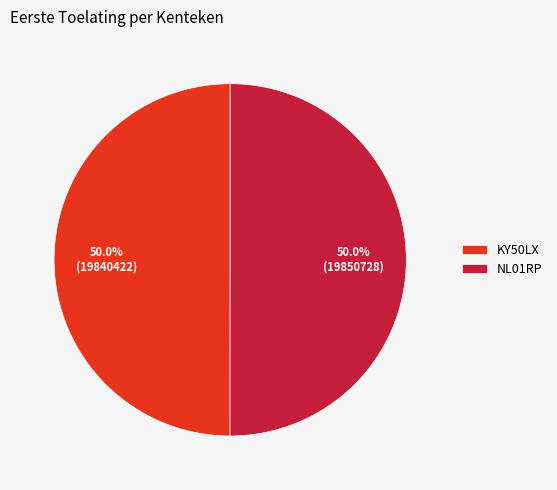

How many slices are in this pie chart?

2